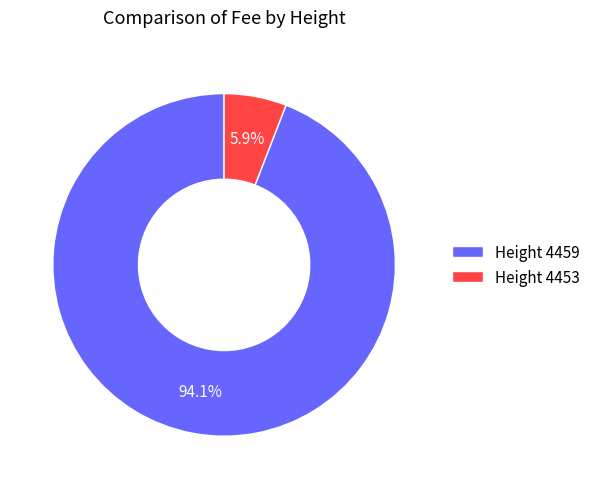

What is the largest slice in the pie chart?

Height 4459